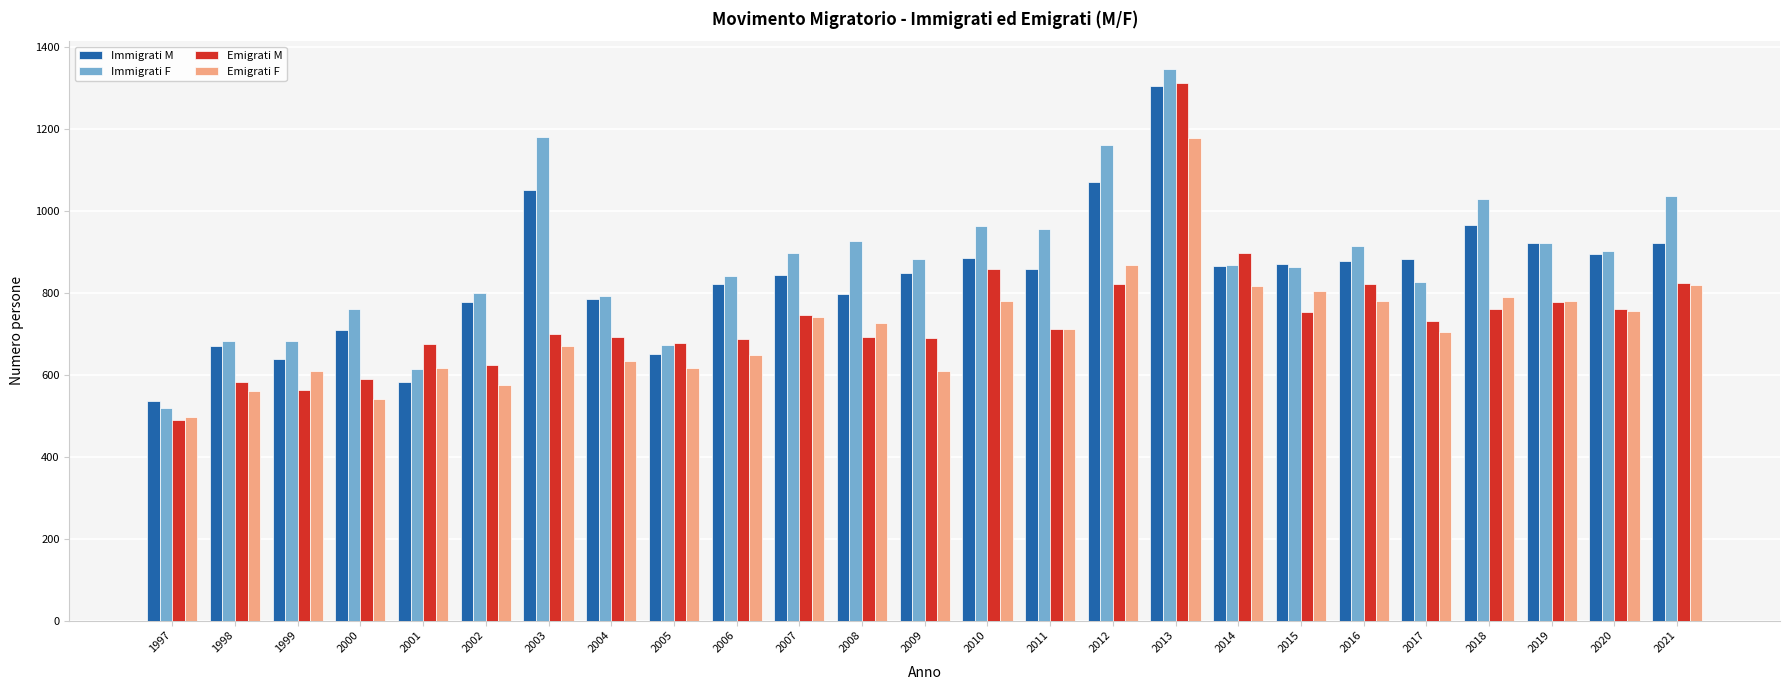

What is the difference between the Emigrati F values at 2006 and 2008?

79